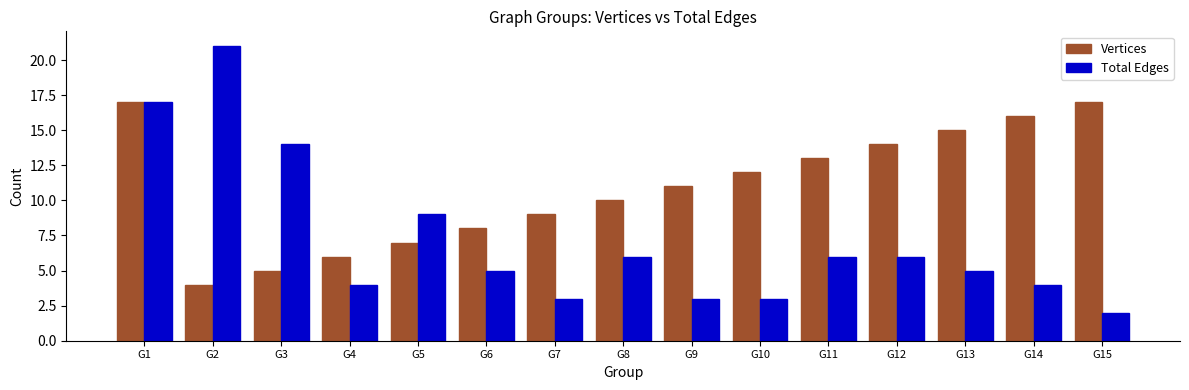

What is the difference between the Total Edges values at G15 and G10?

1